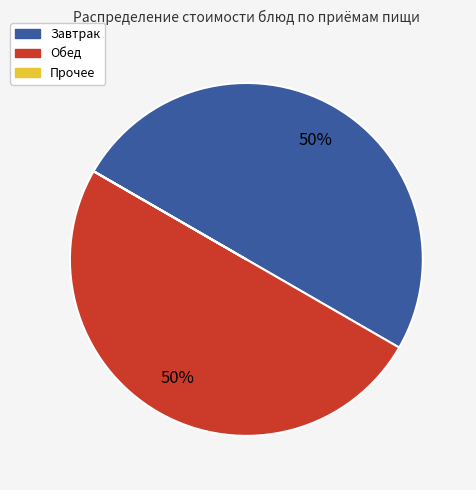

To the nearest percent, what is the average slice percentage?

33%